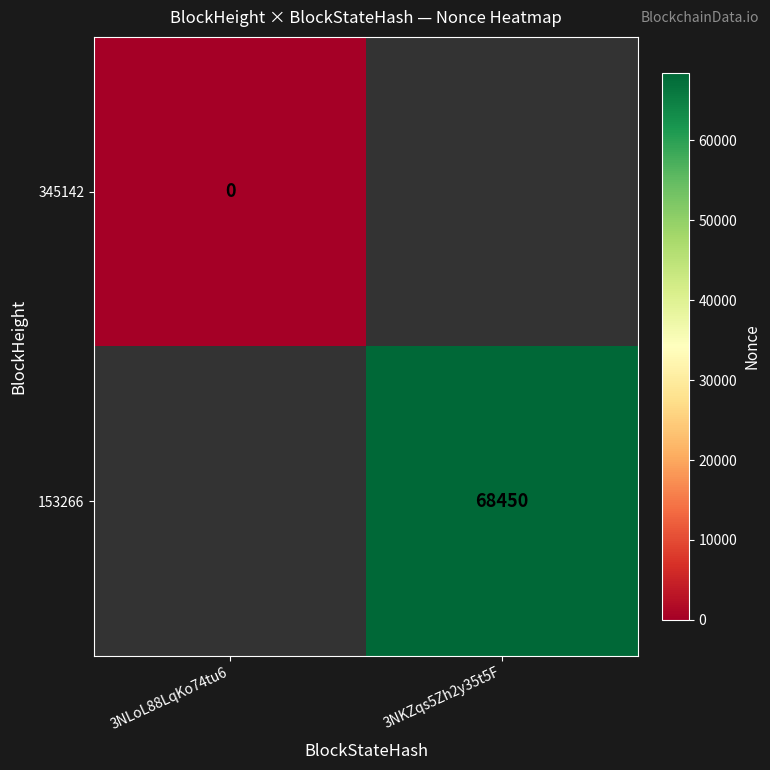

Is it true that 153266 equals 68450 at 3NKZqs5Zh2y35t5F?

True